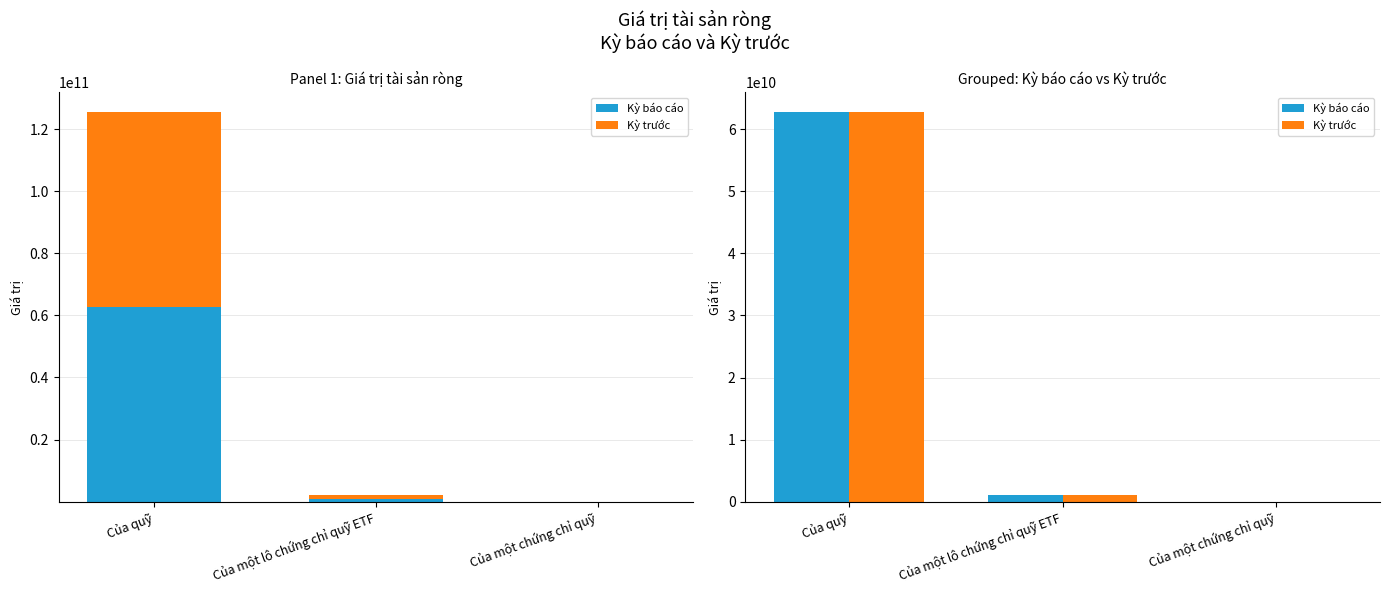

How many categories are shown in the chart?

3